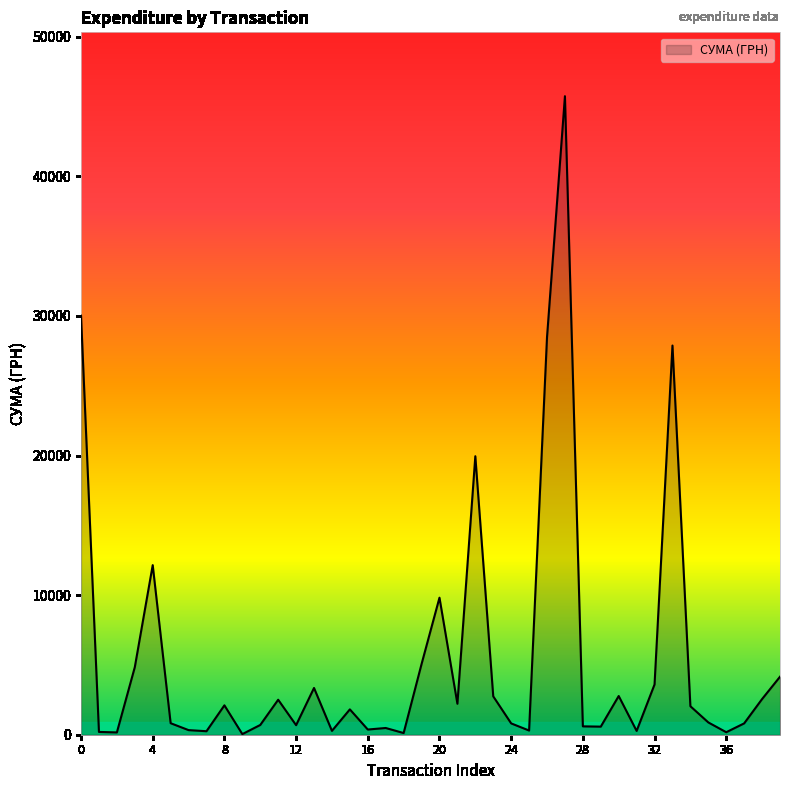

What is the difference between the maximum and minimum values?

45694.4